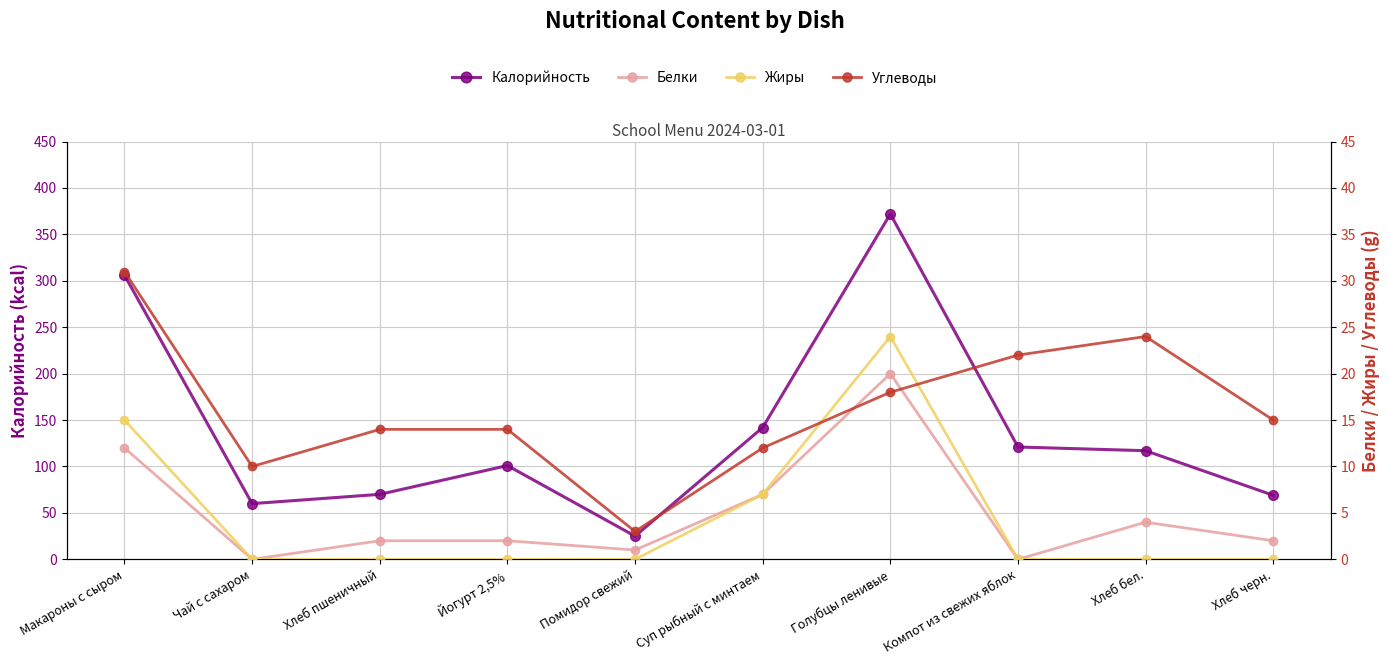

What is the sum of all Белки values?

50